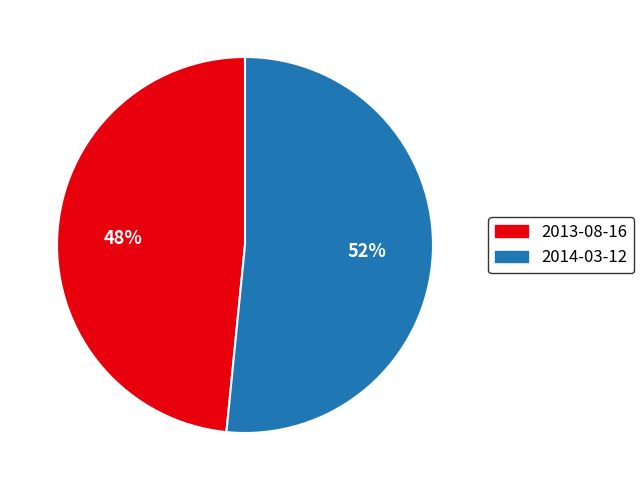

Rank the categories by value from lowest to highest.

2013-08-16, 2014-03-12